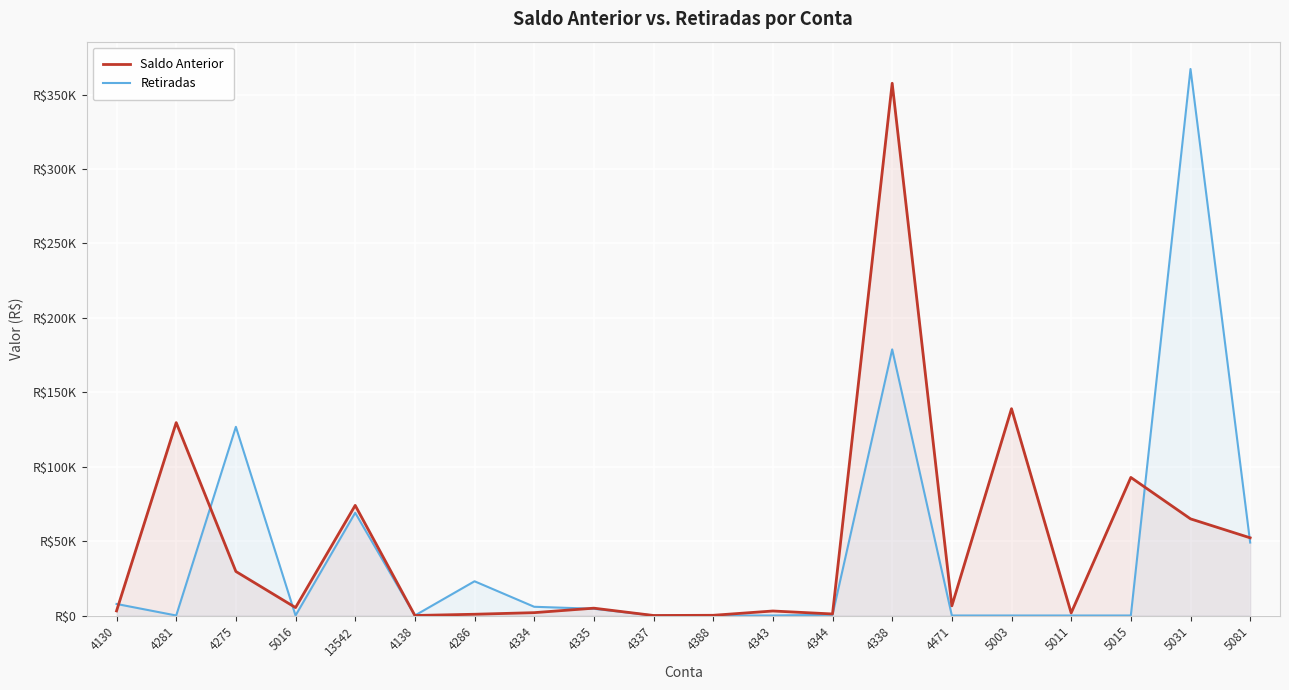

Reading left to right, list all the values displayed in this chart.

Saldo Anterior: 4130=3083.8	4281=129605.4	4275=29593.4	5016=5324.3	13542=73981.5	4138=4.6	4286=843.0	4334=1917.6	4335=4926.7	4337=8.9	4388=139.9	4343=3029.8	4344=1037.3	4338=357562.8	4471=6477.5	5003=138935.3	5011=1707.2	5015=92758.6	5031=64930.7	5081=52188.7
Retiradas: 4130=7755.8	4281=0.0	4275=126763.8	5016=0.0	13542=69023.9	4138=0.0	4286=22999.4	4334=5864.9	4335=4531.5	4337=0.0	4388=0.0	4343=0.0	4344=505.0	4338=178791.0	4471=0.0	5003=0.0	5011=0.0	5015=0.0	5031=367156.0	5081=49015.6